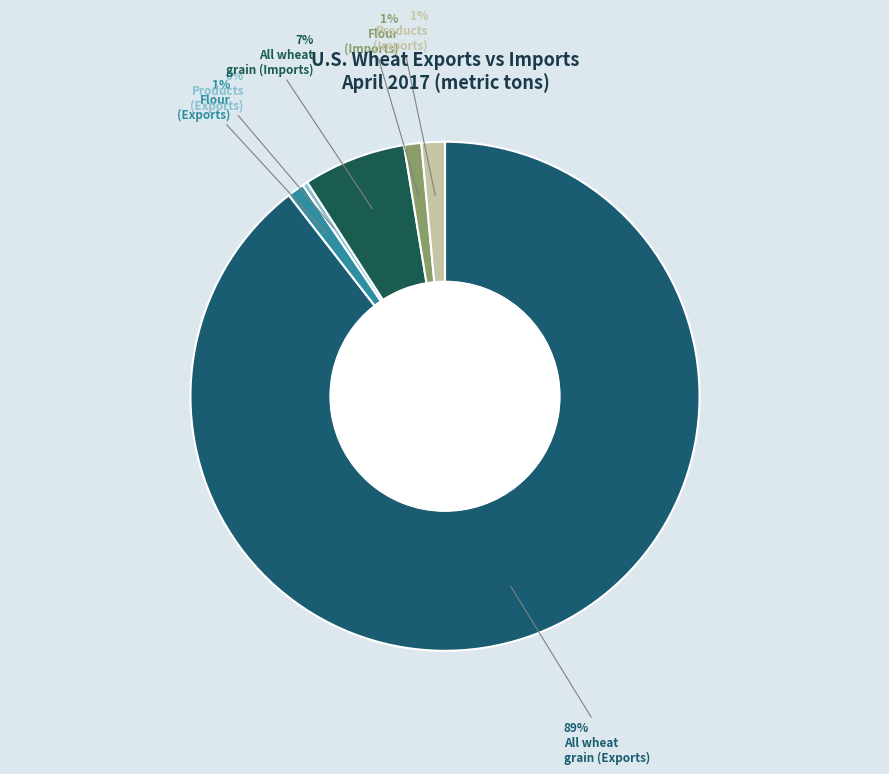

How many slices are in this pie chart?

6